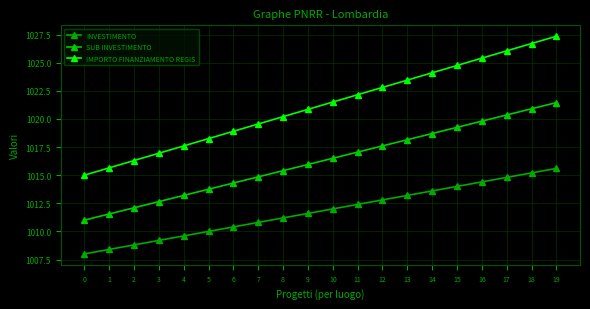

True or false: SUB INVESTIMENTO has more than 1 points higher than both neighbors.

False